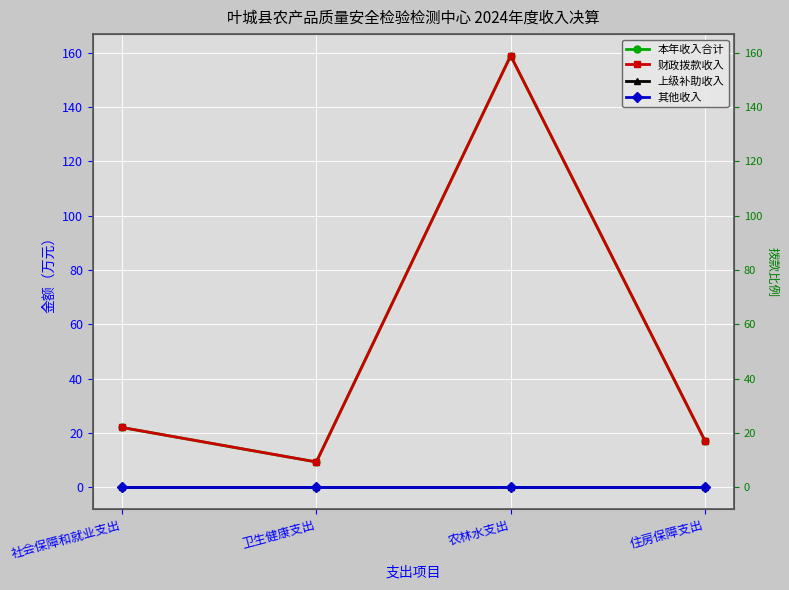

The value of 财政拨款收入 at 农林水支出 is 213.1. True or false?

False